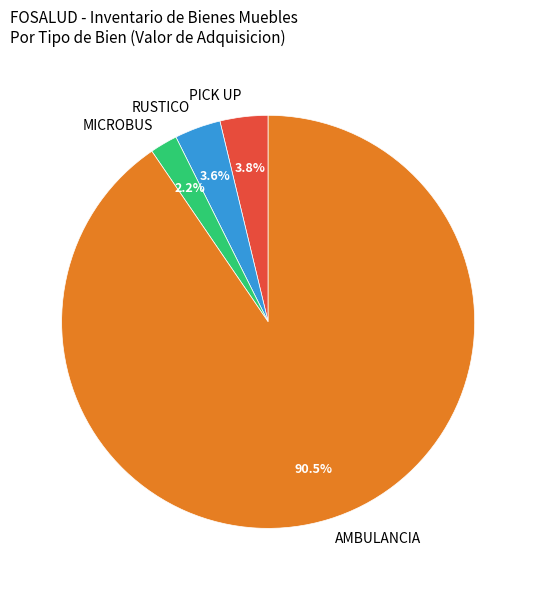

What percentage is NOT represented by PICK UP?

96.2%